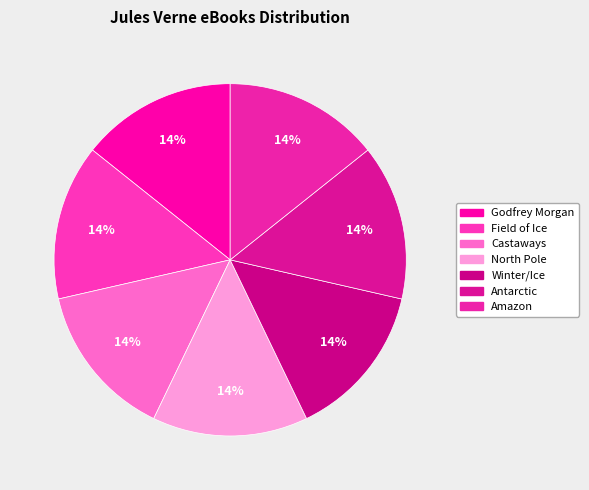

How many slices are in this pie chart?

7